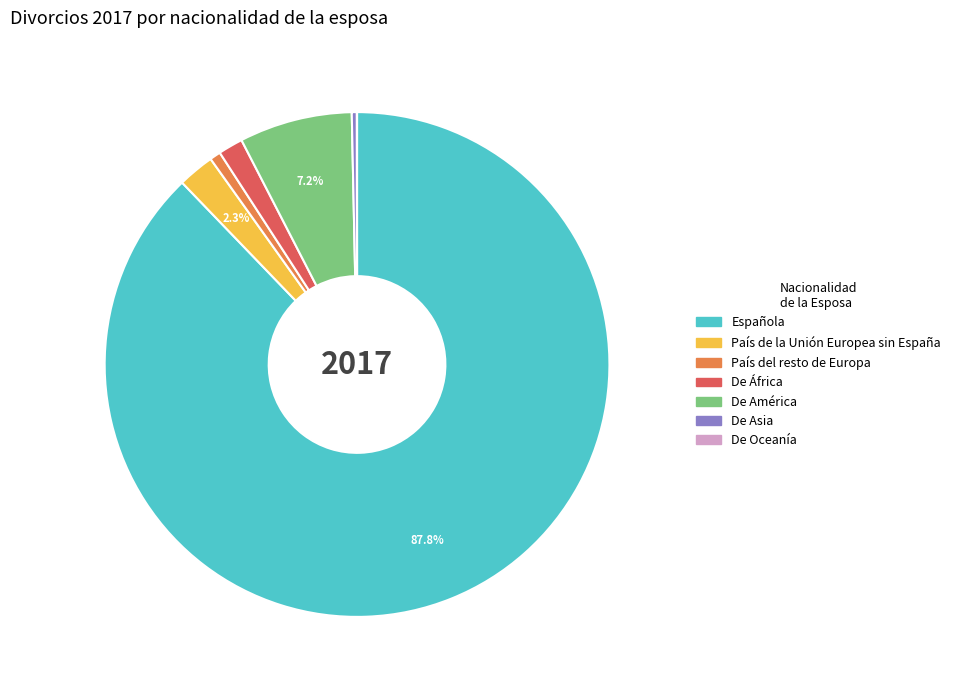

What is the majority slice?

Española